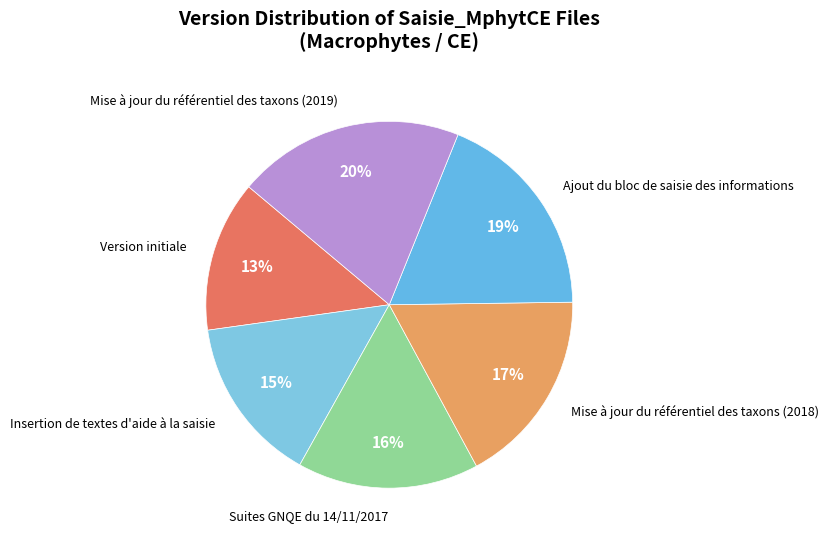

To the nearest percent, what percentage of the pie is Ajout du bloc de saisie des informations?

19%